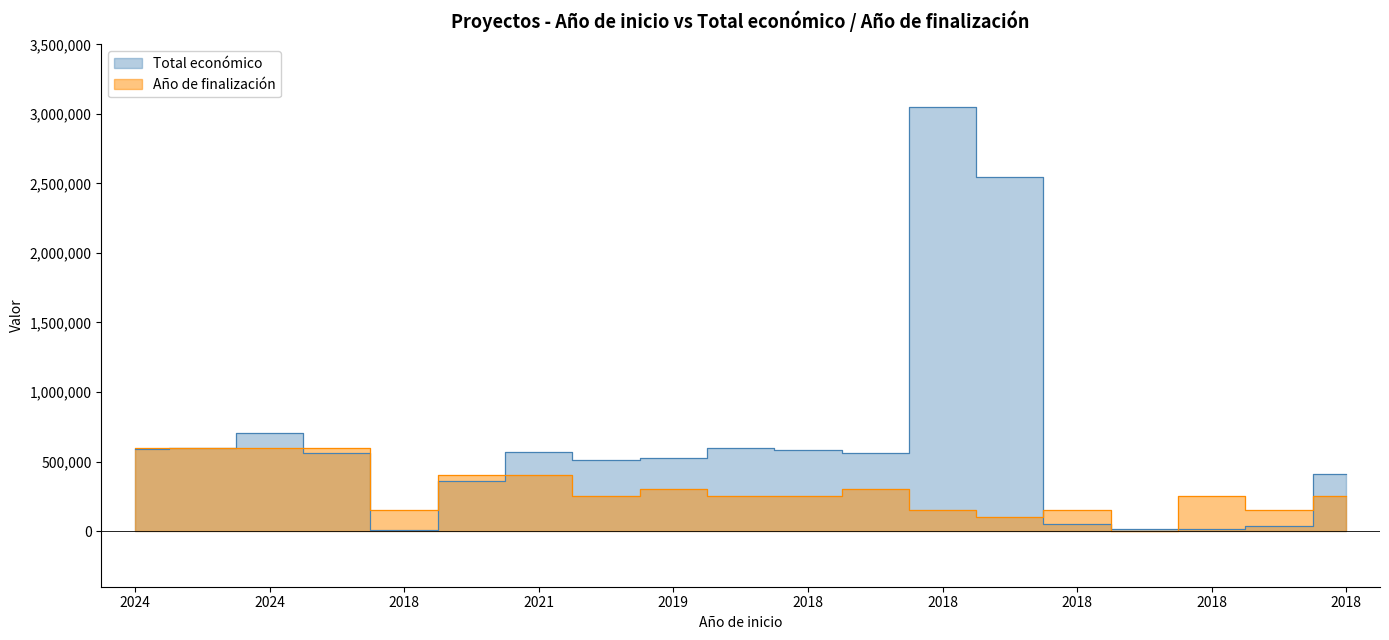

Where do Año de finalización and Total económico first cross each other?

2024 and 2018